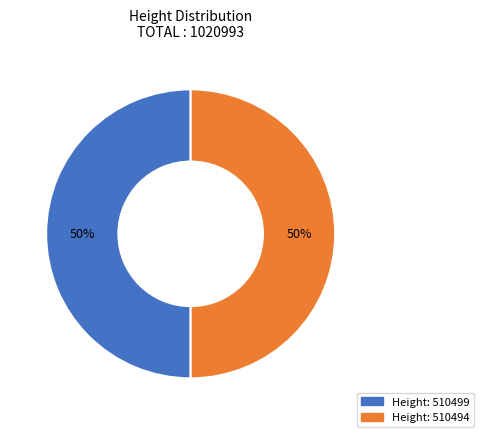

Is there a majority slice in this chart?

Yes